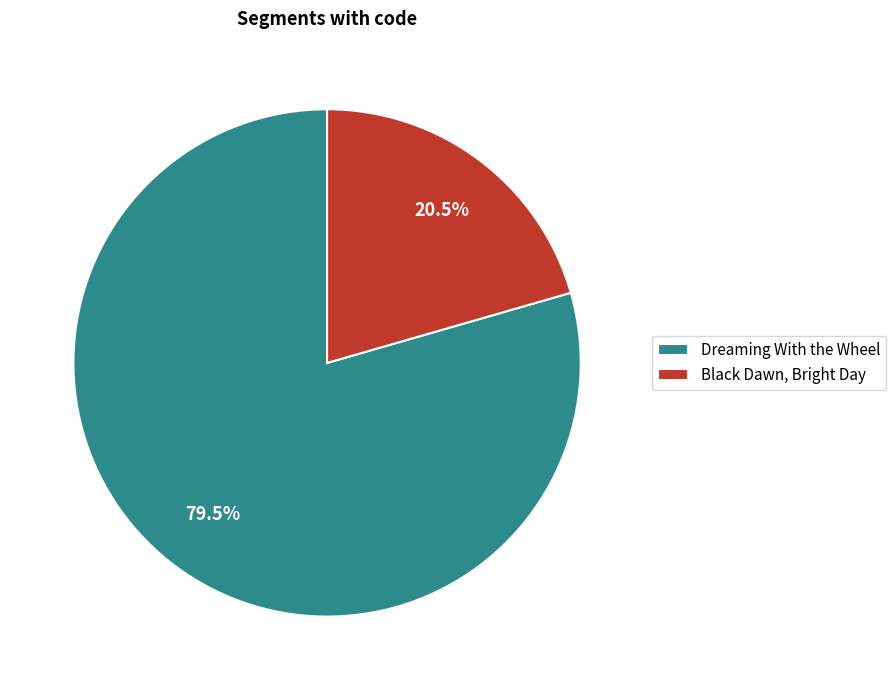

Count the number of slices in the pie.

2